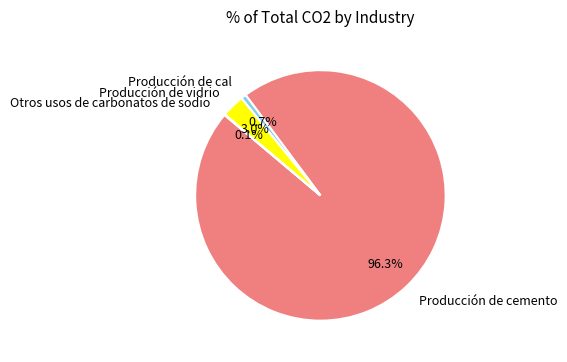

Between Producción de cal and Producción de cemento, which is larger?

Producción de cemento